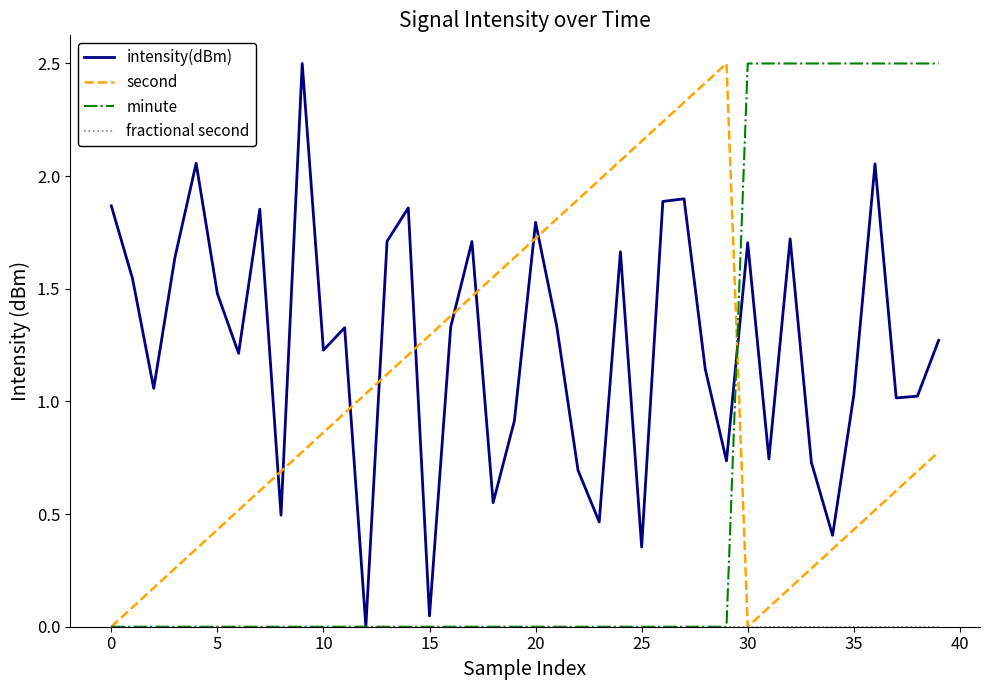

Which series has the largest total across all categories?

intensity(dBm)